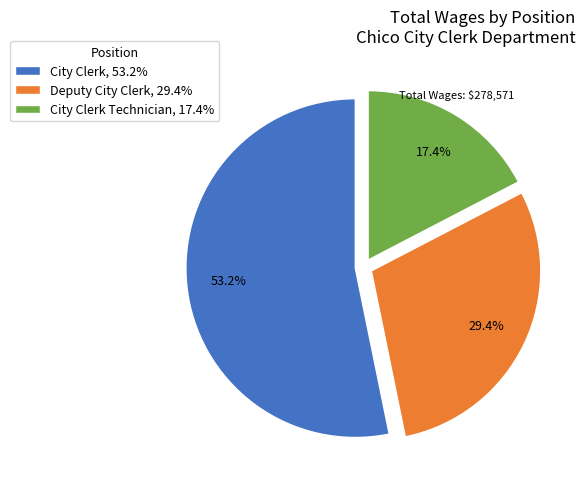

Which category accounts for the majority?

City Clerk, 53.2%